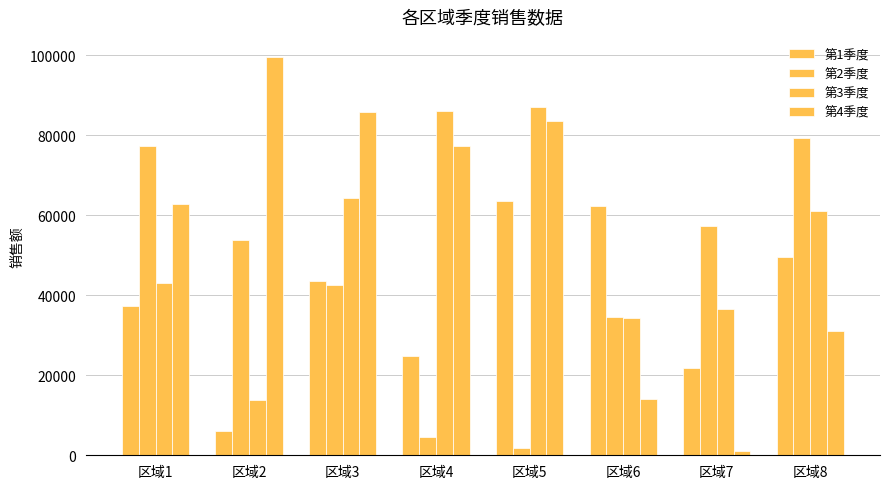

What is the spread (max minus min) of values at 区域6?

48381.6